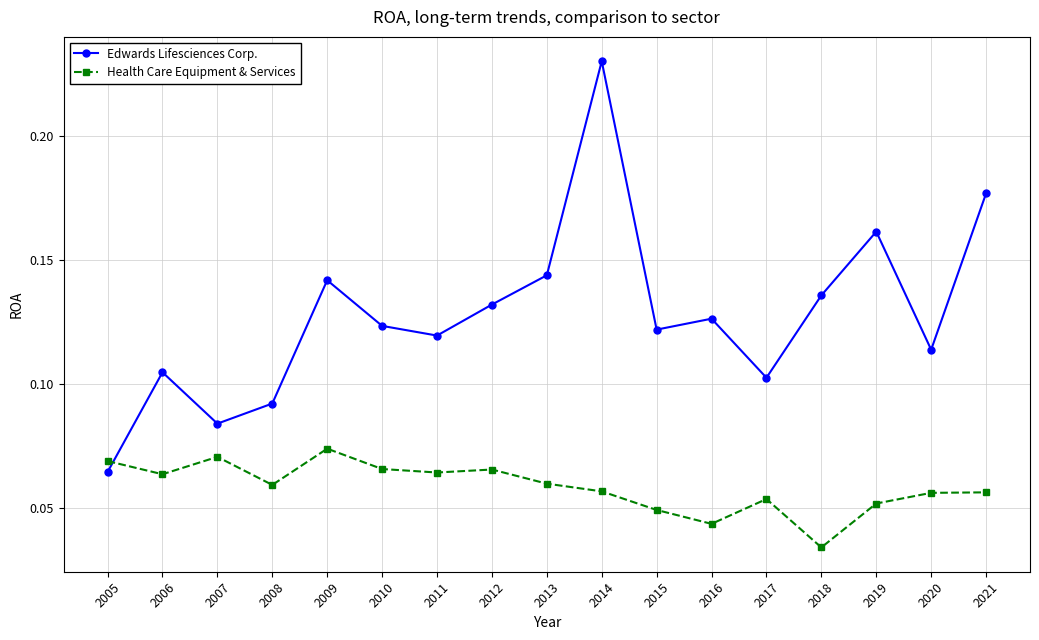

Which series changed the most between 2009 and 2018?

Health Care Equipment & Services